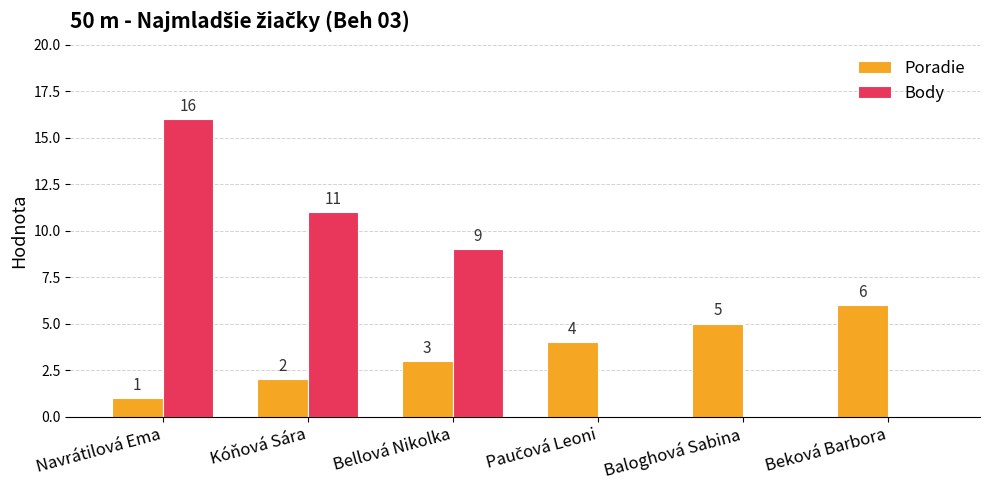

What is the spread (max minus min) of values at Beková Barbora?

6